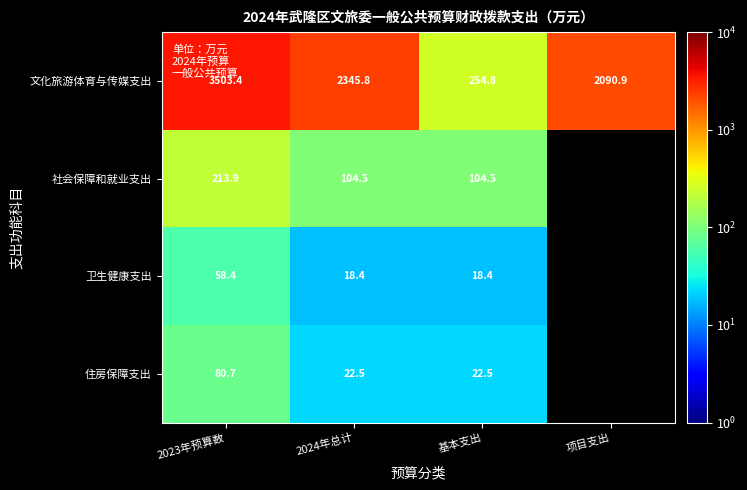

The 社会保障和就业支出 series shows 69.9 at 2024年总计. True or false?

False